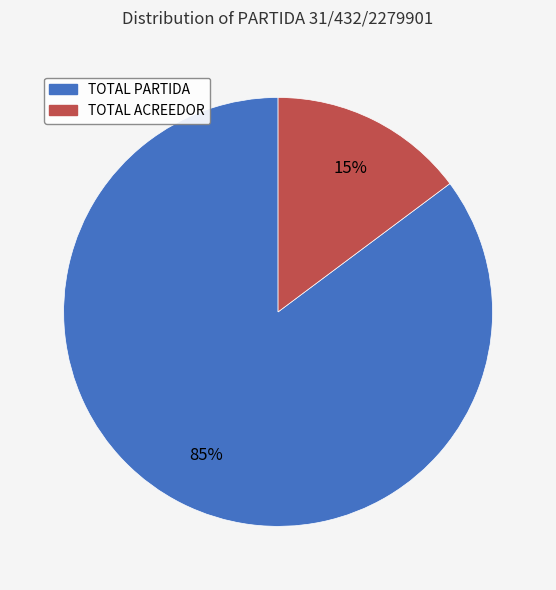

How many segments does this pie chart have?

2